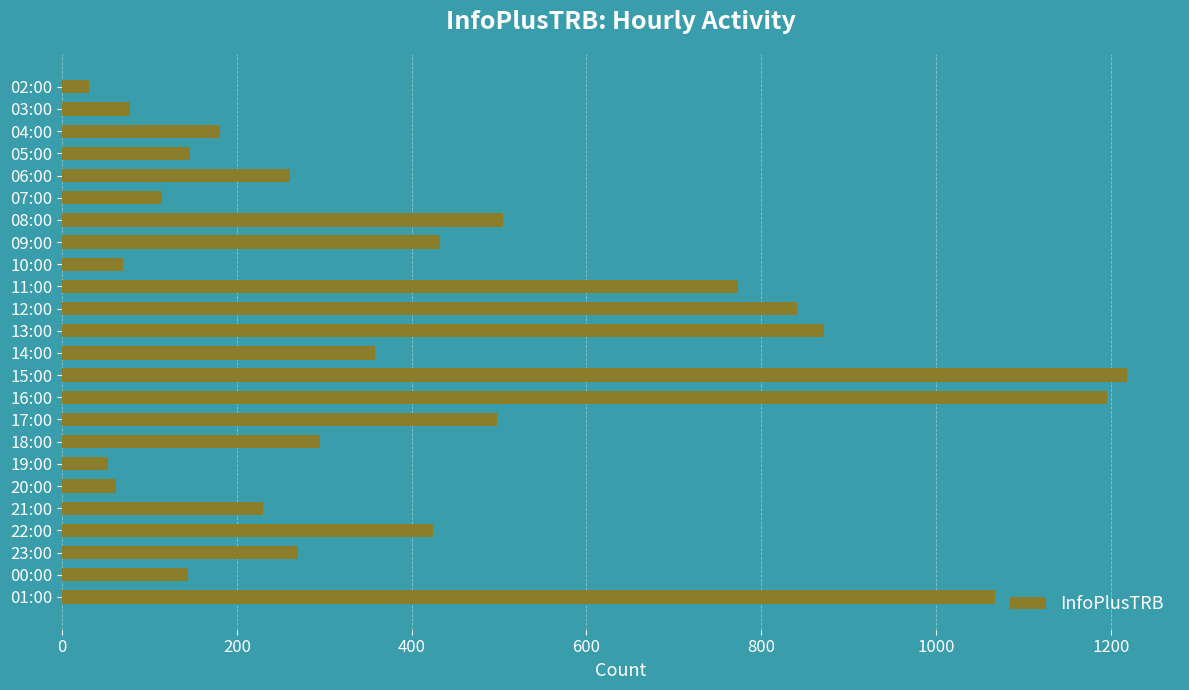

What is the label of the 7th bar from the bottom?

19:00